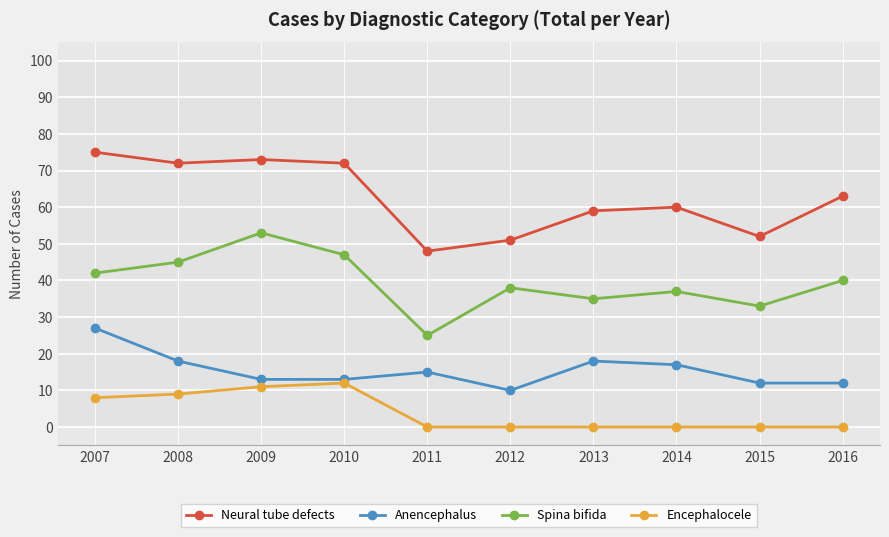

What is the spread (max minus min) of values at 2015?

52